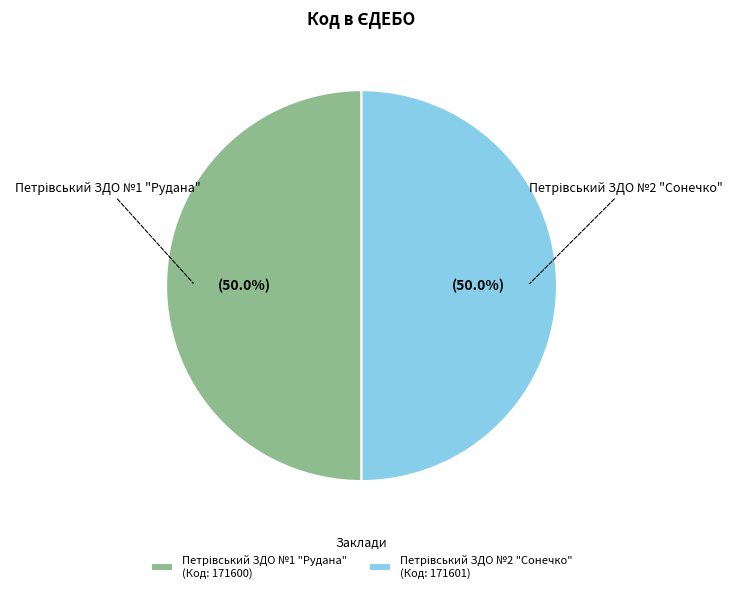

How many segments does this pie chart have?

2